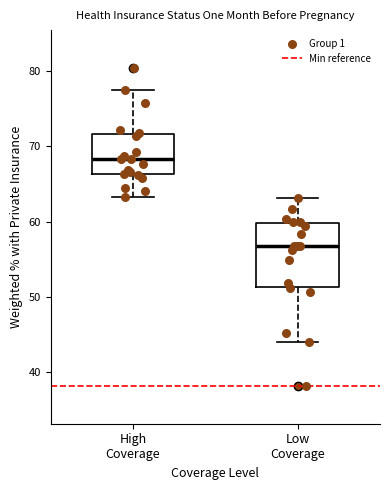

Which box has the highest median line?

High Coverage